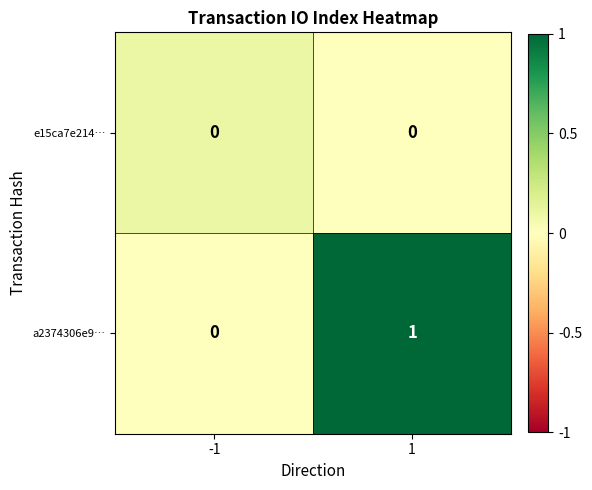

Reading right to left, list all the values displayed in this chart.

e15ca7e214…: 0	0
a2374306e9…: 1	0